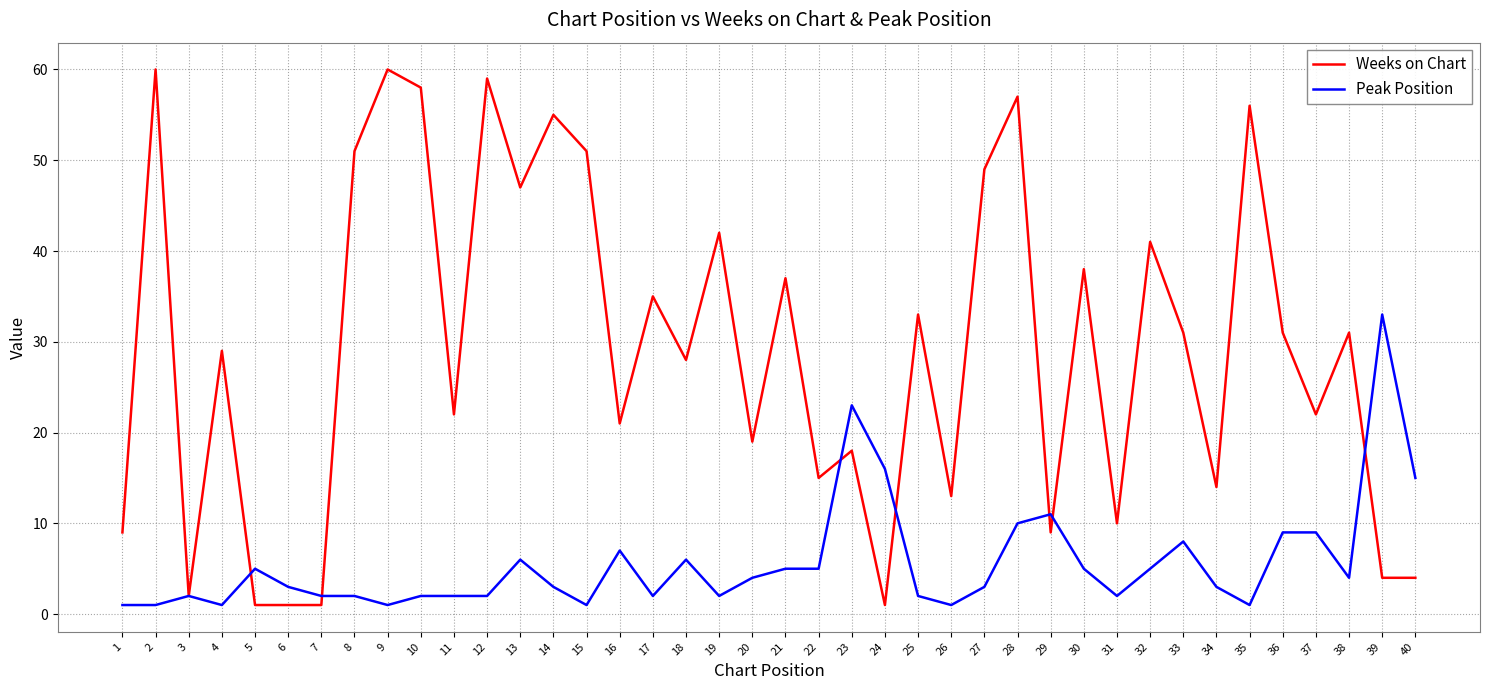

How many distinct data groups are displayed?

2